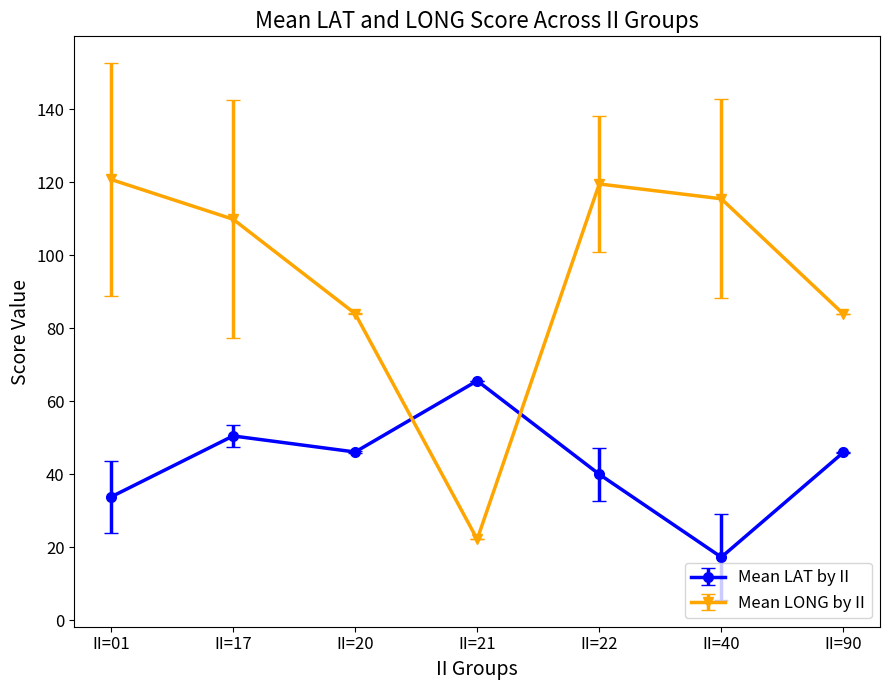

Where is Mean LONG by II nearest to the value 71?

II=90